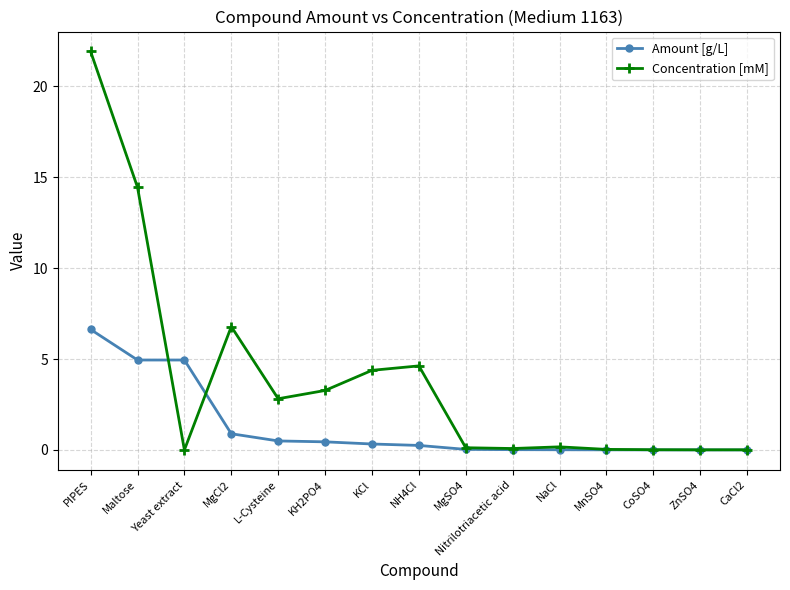

At which category does Concentration [mM] reach its first local valley?

Yeast extract